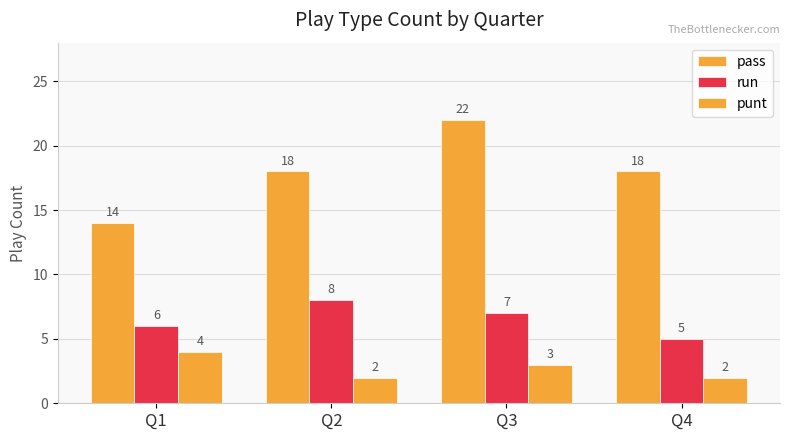

How many categories are shown in the chart?

4